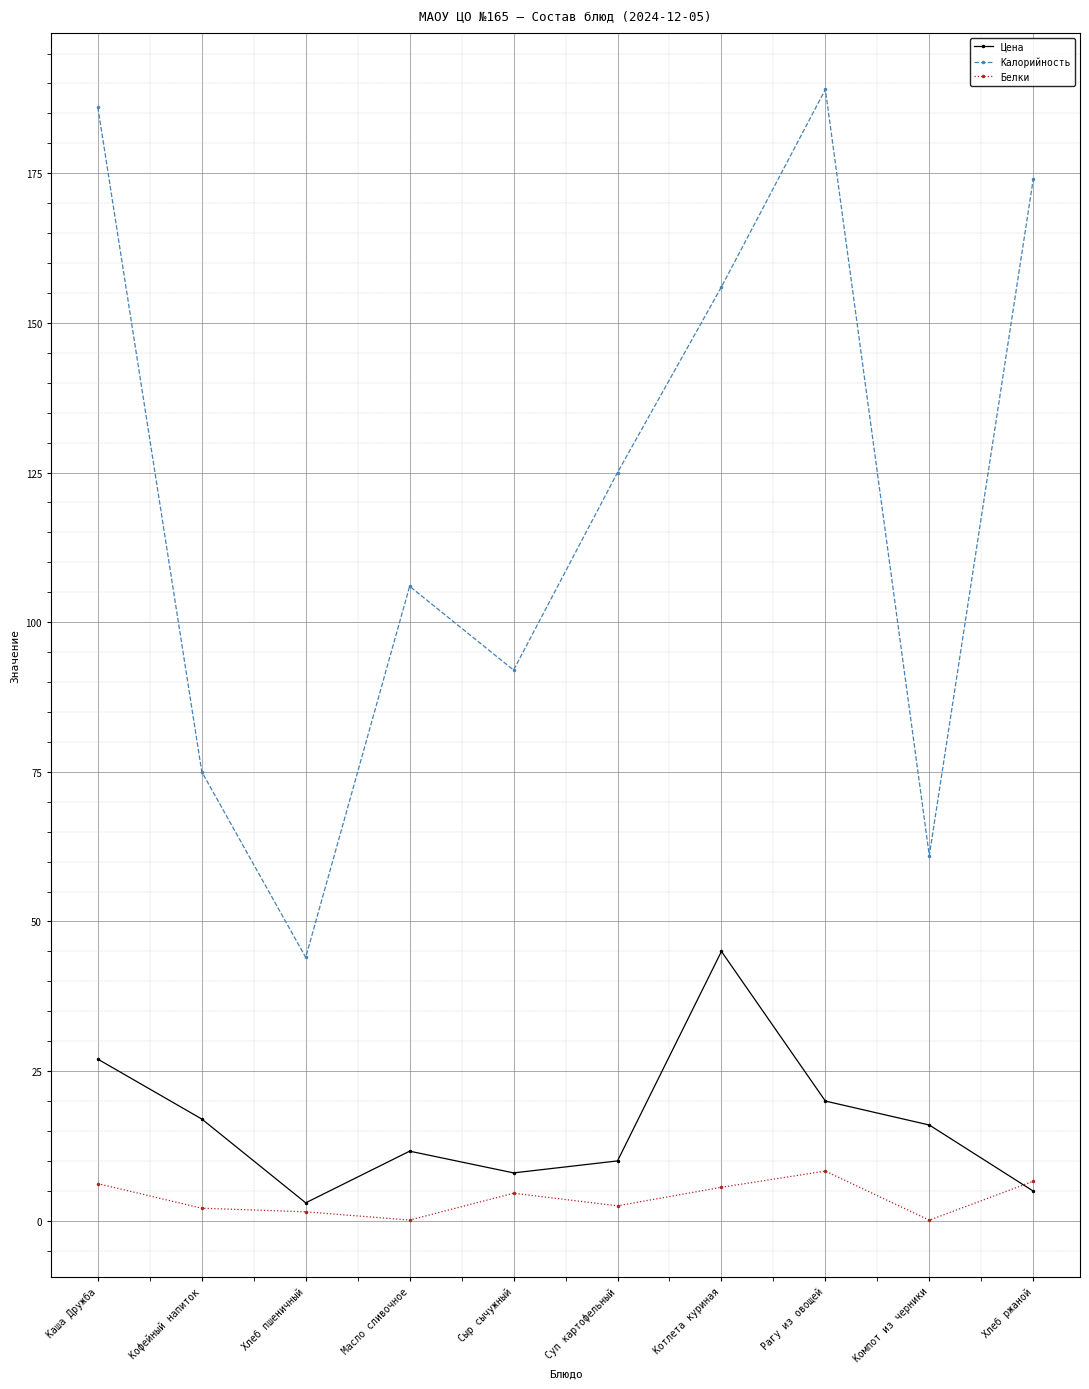

Is this an area chart (filled region under the line)?

No